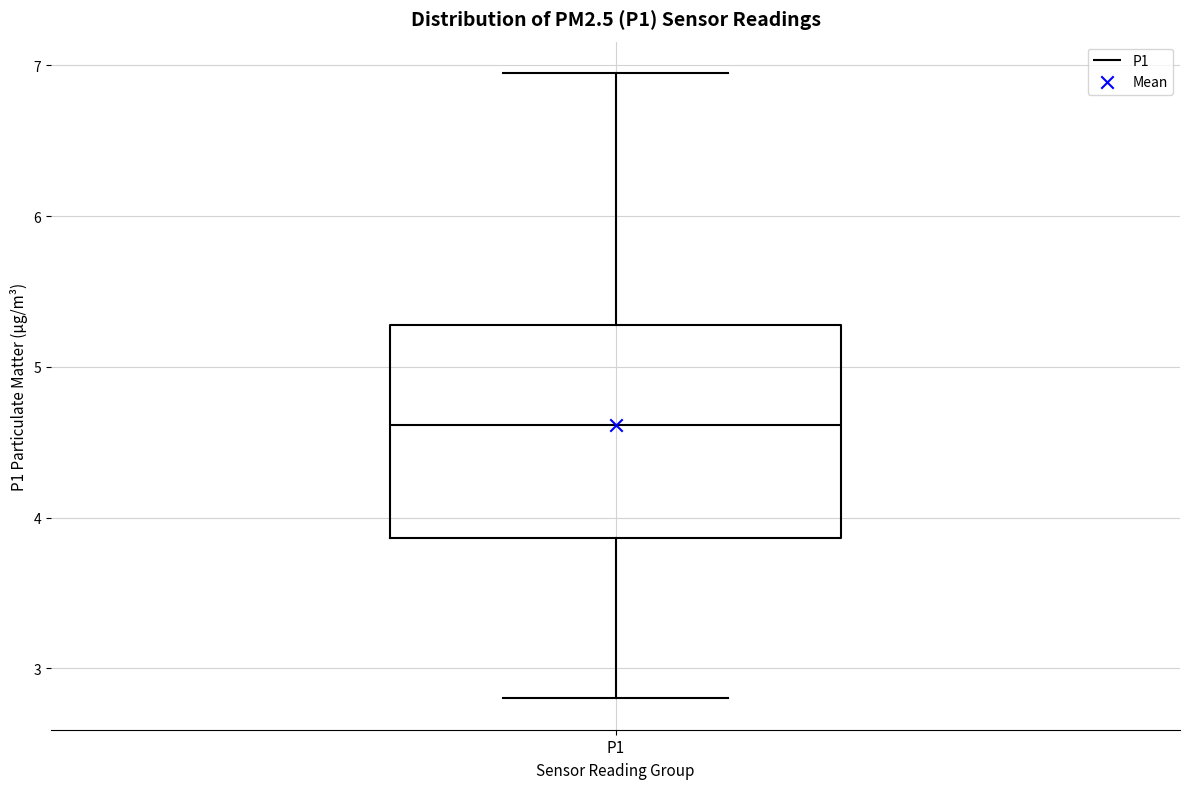

Where is the upper edge of the box for P1 on the y-axis? The values are not printed on the chart, so give them approximately, as read against the axis.

5.3